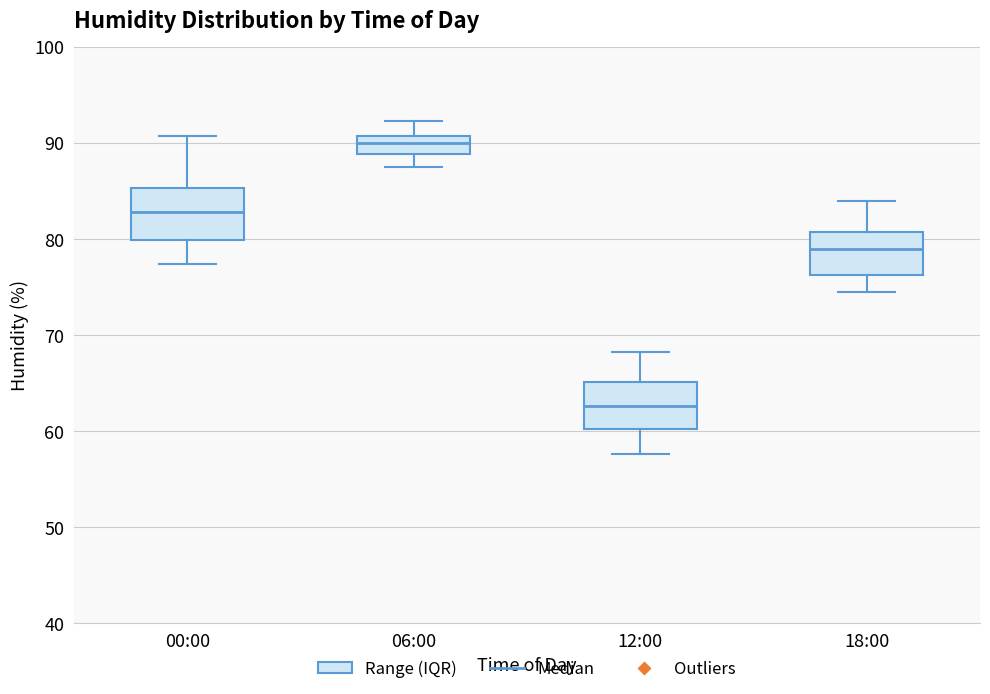

Which box's median line is the highest?

06:00